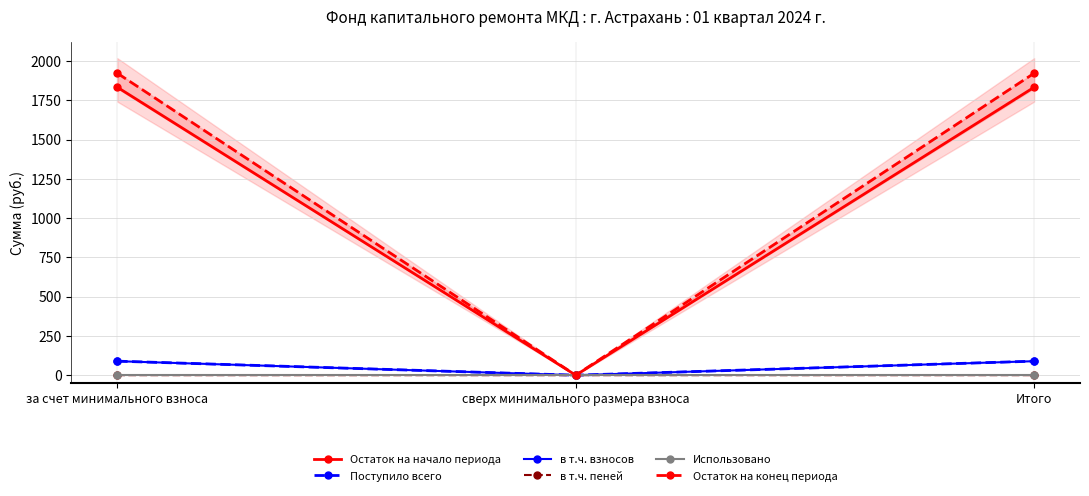

At which label is Поступило всего closest to 44?

сверх минимального размера взноса